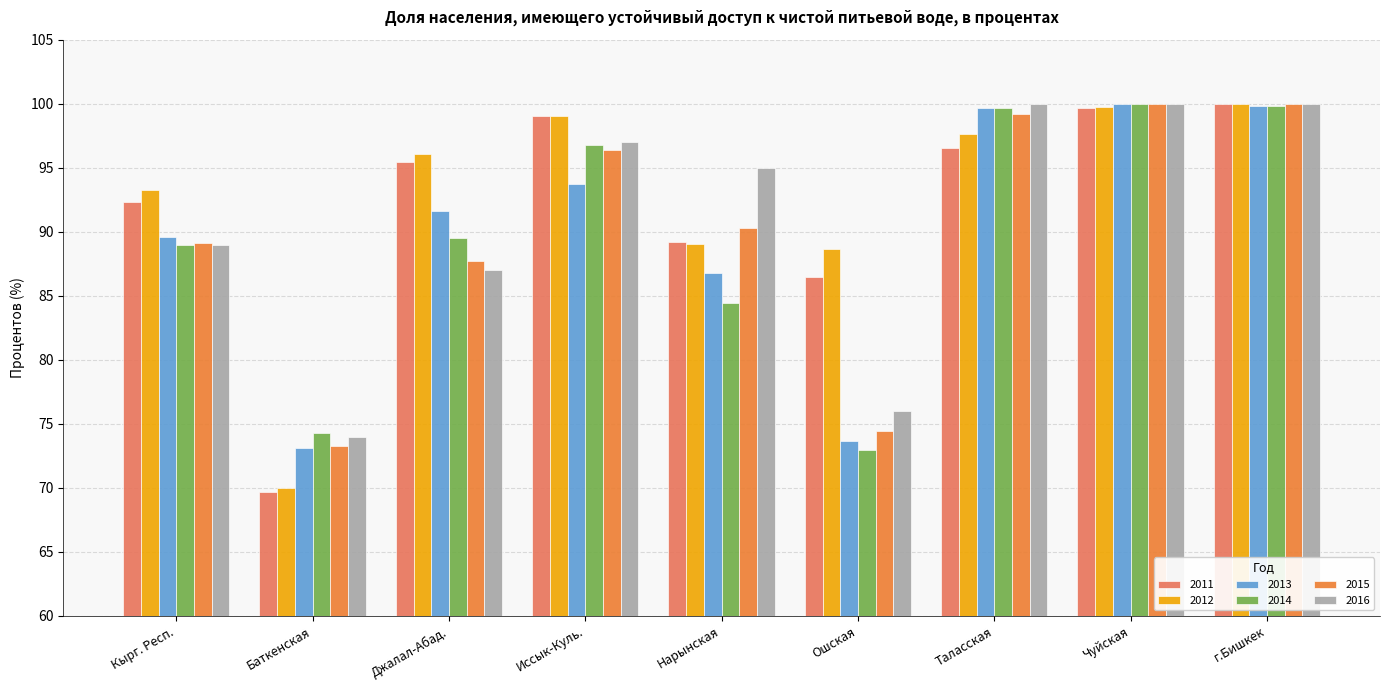

What is the difference between the maximum and minimum values in the 2011 series?

30.3